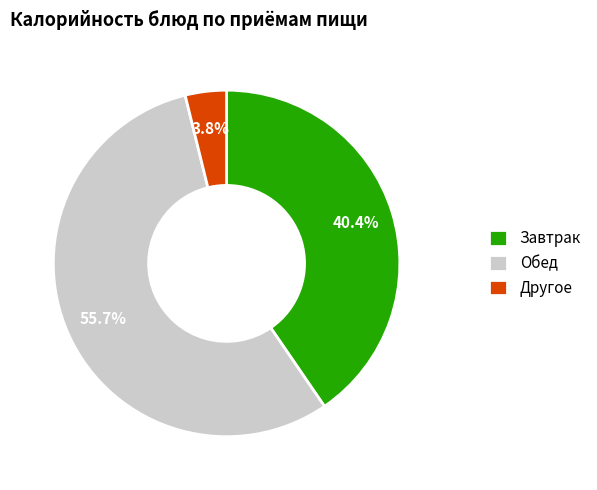

Which category has the smallest portion of the pie?

Другое